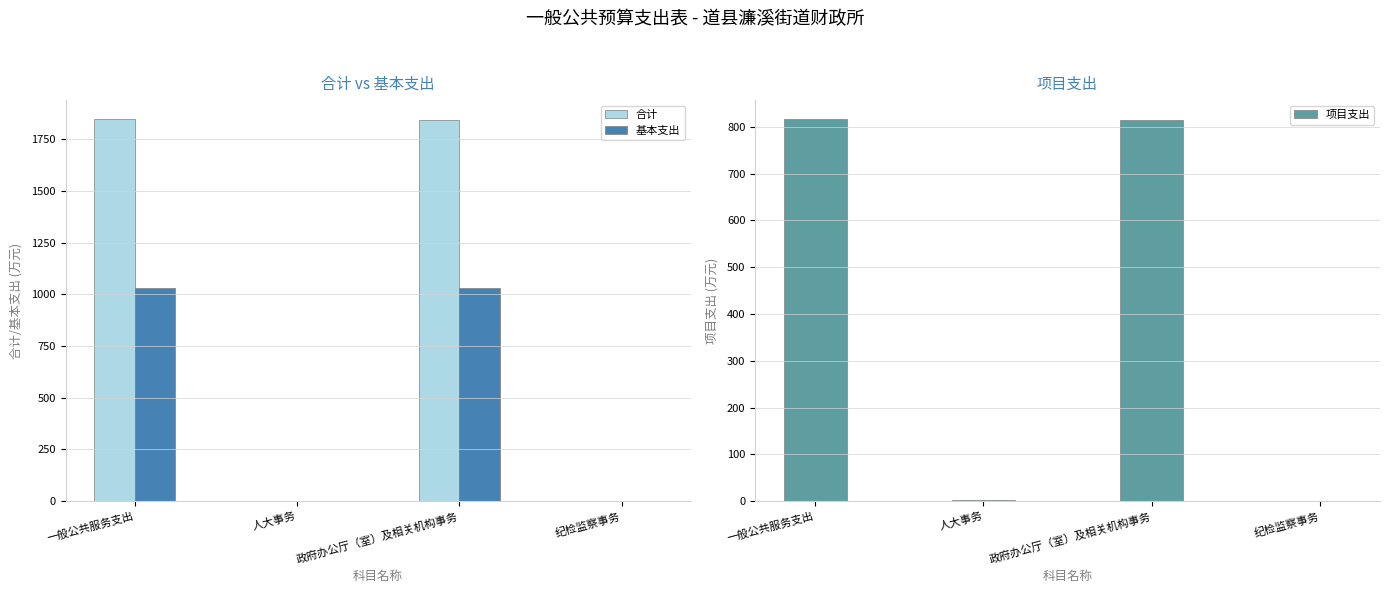

Which label corresponds to the largest value in the chart?

一般公共服务支出